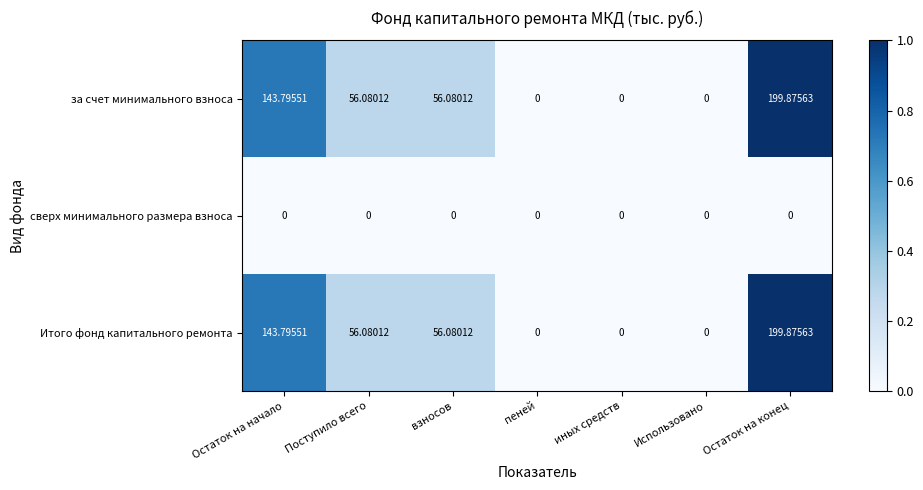

Is the value of Итого фонд капитального ремонта at Остаток на конец greater than the value of за счет минимального взноса at Использовано?

Yes